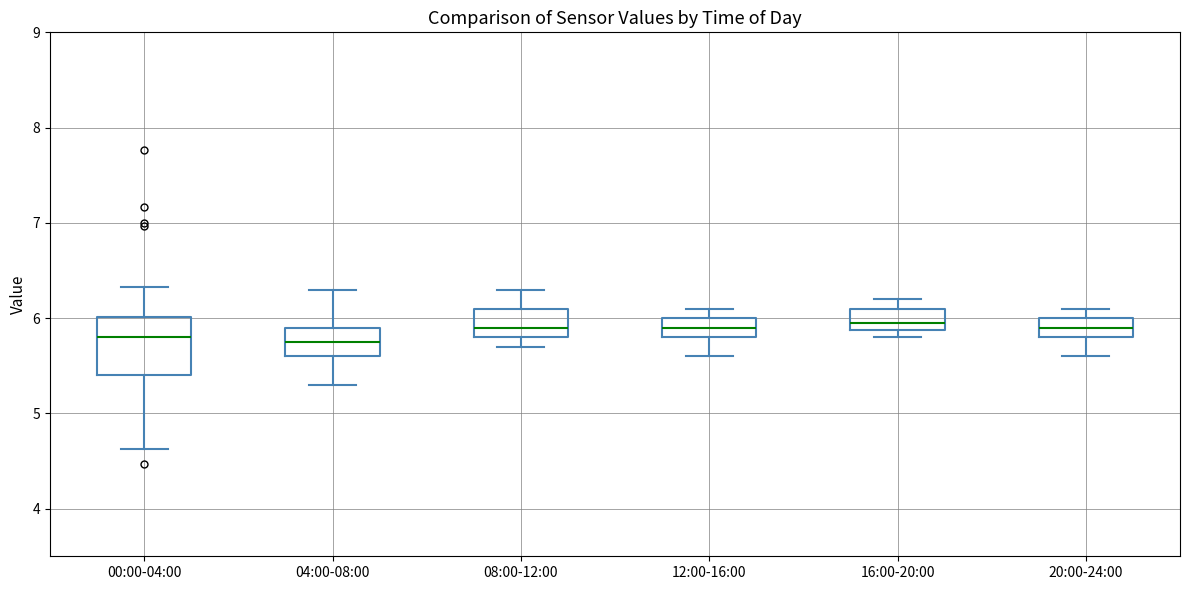

Reading left to right, read every box against the y-axis: the position of its median line, the range the box covers, and the ends of its whiskers. The values are not printed on the chart, so give them approximately, as read against the axis.

00:00-04:00: median 5.8, box 5.4 to 6.0, whiskers 4.6 to 6.3
04:00-08:00: median 5.8, box 5.6 to 5.9, whiskers 5.3 to 6.3
08:00-12:00: median 5.9, box 5.8 to 6.1, whiskers 5.7 to 6.3
12:00-16:00: median 5.9, box 5.8 to 6.0, whiskers 5.6 to 6.1
16:00-20:00: median 6.0, box 5.9 to 6.1, whiskers 5.8 to 6.2
20:00-24:00: median 5.9, box 5.8 to 6.0, whiskers 5.6 to 6.1